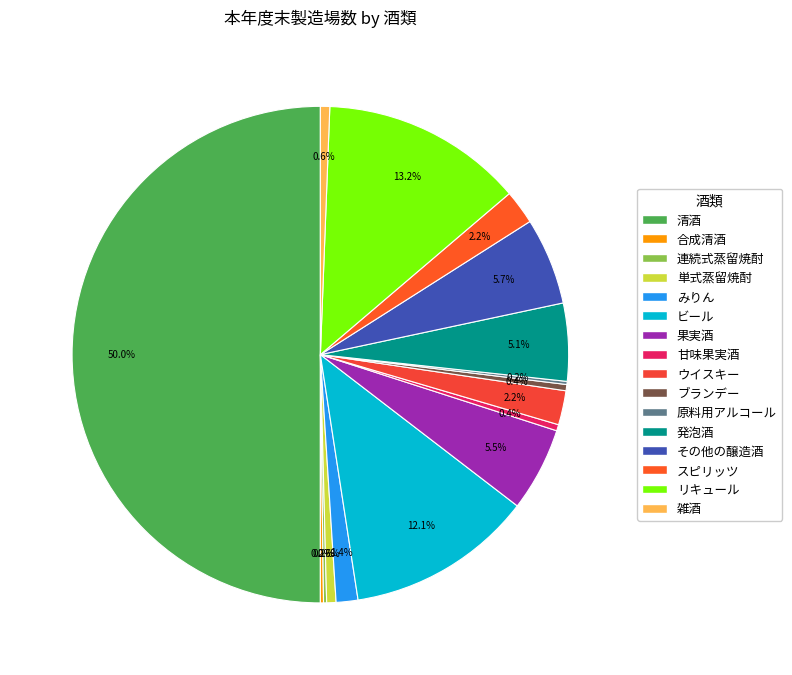

What is the largest slice in the pie chart?

清酒